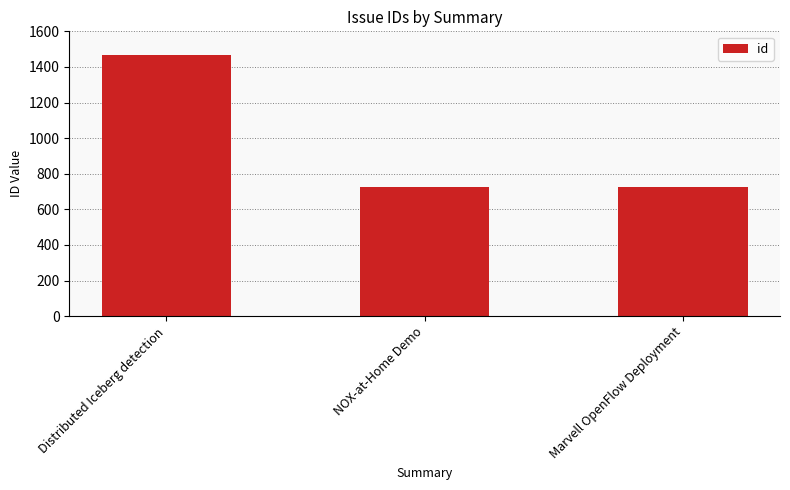

How many series are shown in this chart?

1